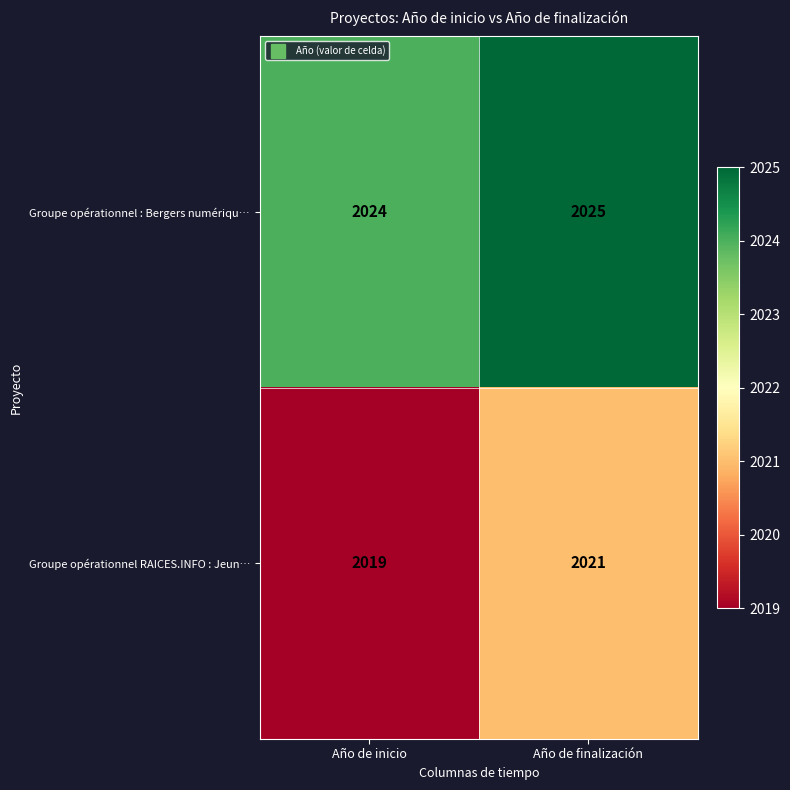

Reading right to left, transcribe all the data shown in this chart.

Groupe opérationnel : Bergers numériqu…: Año de finalización=2025	Año de inicio=2024
Groupe opérationnel RAICES.INFO : Jeun…: Año de finalización=2021	Año de inicio=2019